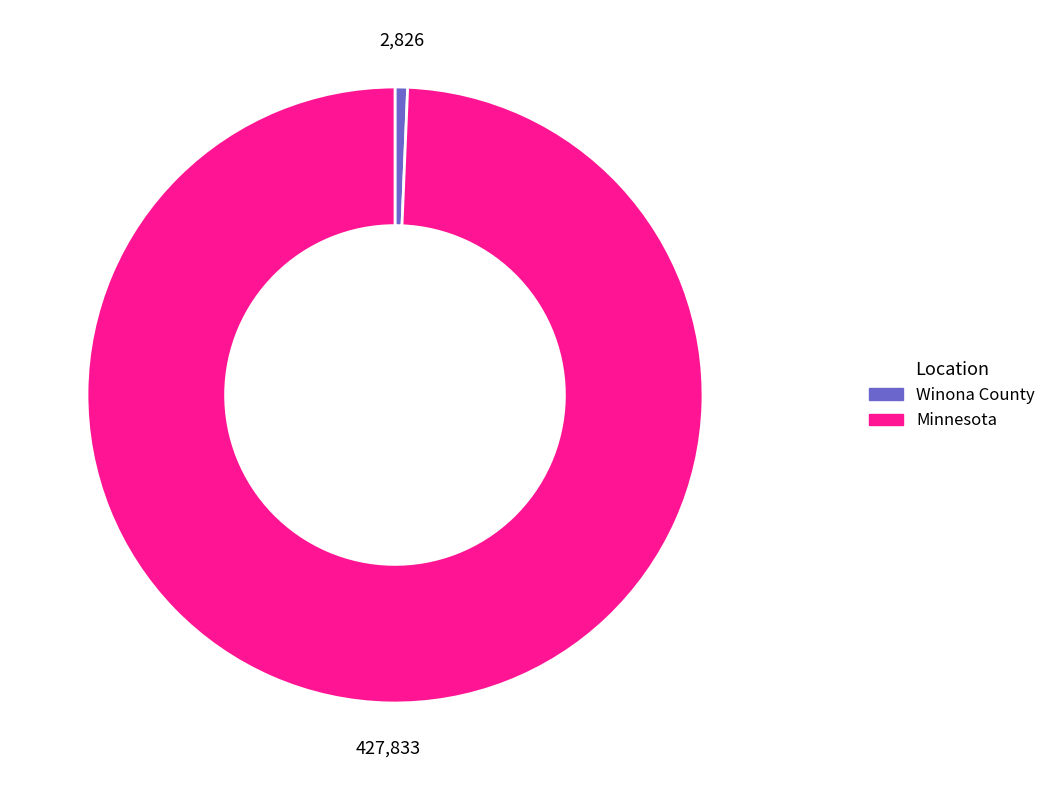

The Minnesota slice represents 89% of the pie. True or false?

False